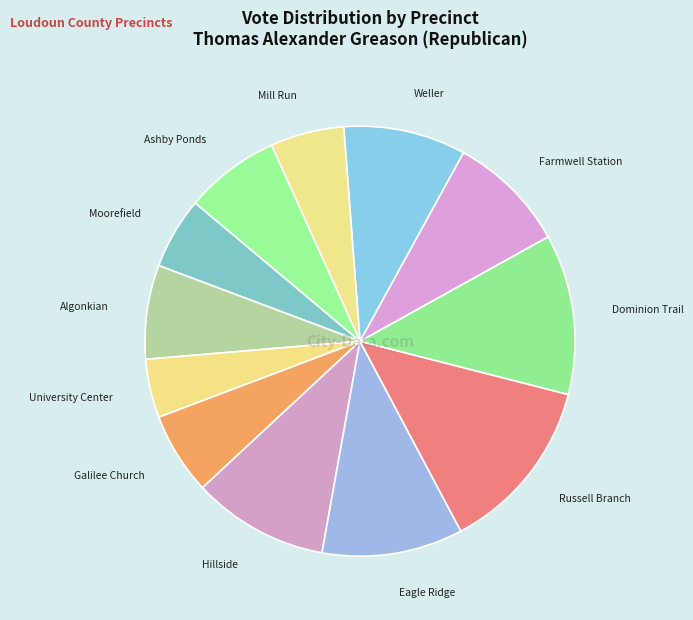

Count the number of slices in the pie.

12